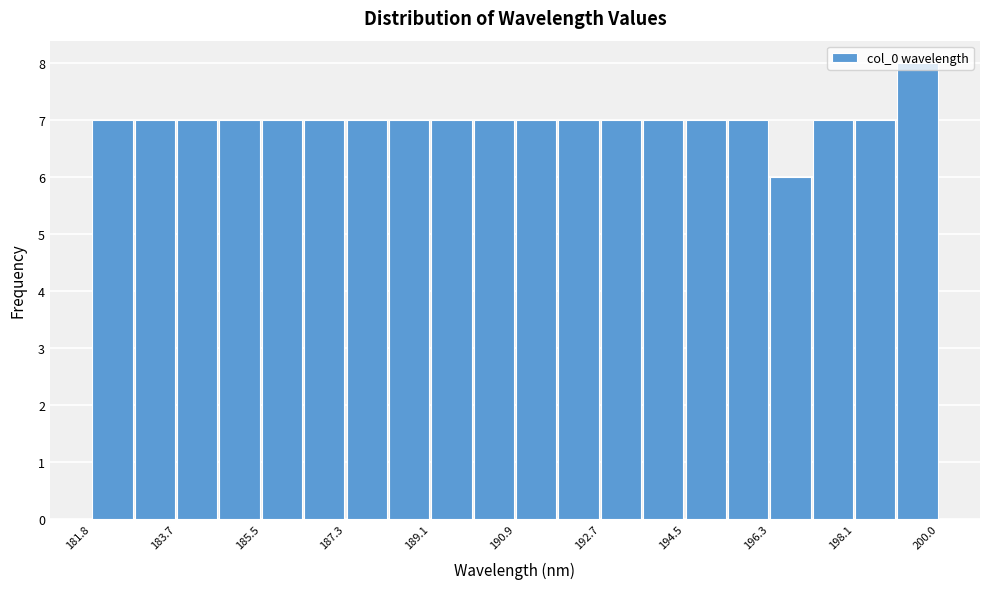

Reading left to right, transcribe this chart: for each bar, give the range it covers on the x-axis and its height. Neither the bar edges nor the heights are printed on the chart, so give them approximately, as read against the axes.

181.8 to 182.8: 7
182.8 to 183.6: 7
183.6 to 184.6: 7
184.6 to 185.4: 7
185.4 to 186.4: 7
186.4 to 187.2: 7
187.2 to 188.2: 7
188.2 to 189.0: 7
189.0 to 190.0: 7
190.0 to 190.8: 7
190.8 to 191.8: 7
191.8 to 192.8: 7
192.8 to 193.6: 7
193.6 to 194.6: 7
194.6 to 195.4: 7
195.4 to 196.4: 7
196.4 to 197.2: 6
197.2 to 198.2: 7
198.2 to 199.0: 7
199.0 to 200.0: 8